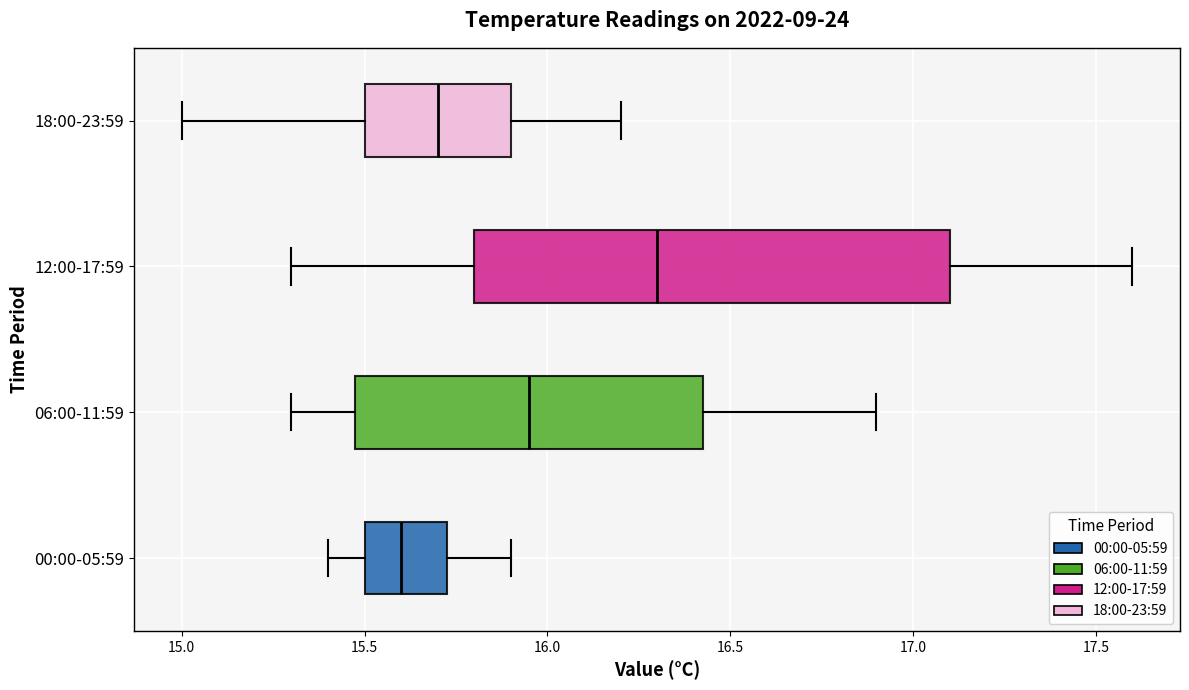

Where is the right edge of the box for 06:00-11:59 on the x-axis? The values are not printed on the chart, so give them approximately, as read against the axis.

16.45